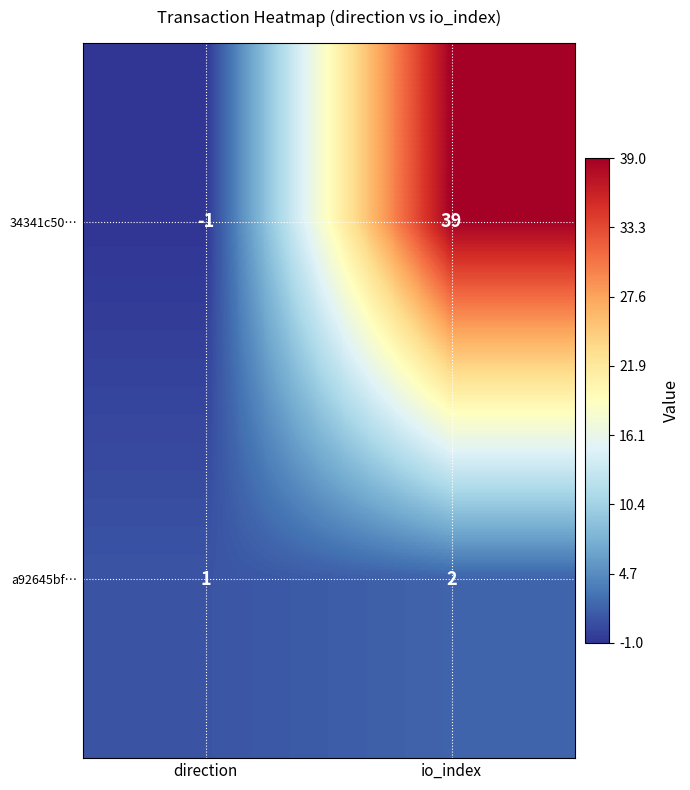

What is the sum of the 34341c50… values at direction and io_index?

38